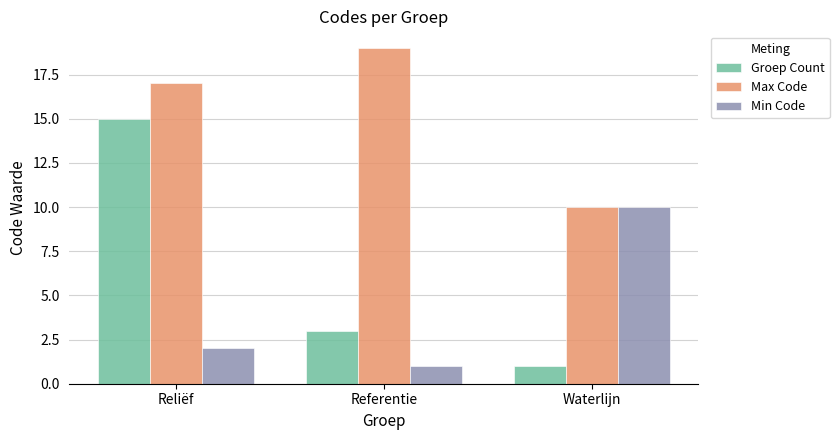

At Reliëf, list the series in order from smallest to largest.

Min Code, Groep Count, Max Code